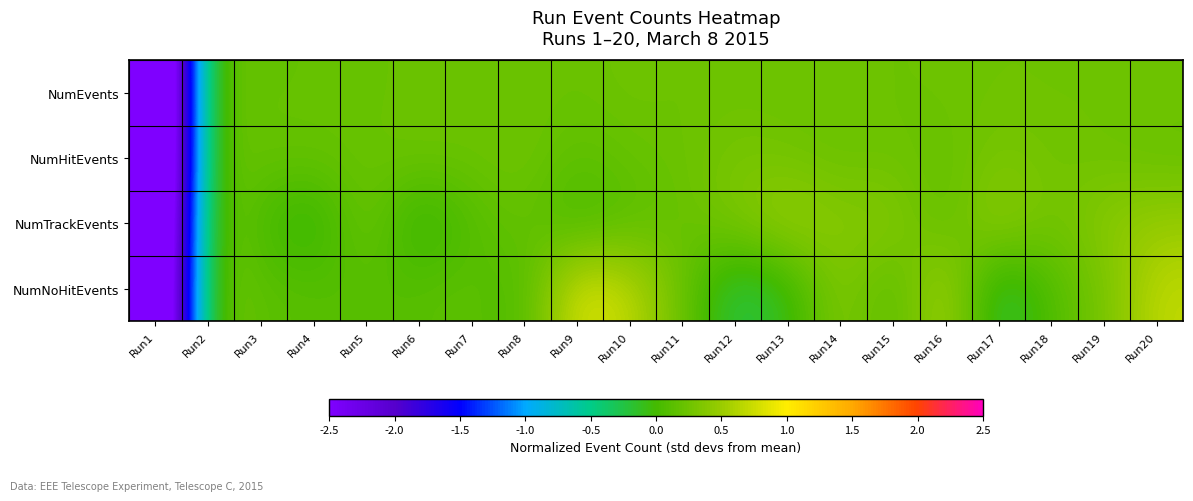

Reading right to left, transcribe all the data shown in this chart.

NumEvents: Run20=0.3	Run19=0.3	Run18=0.2	Run17=0.3	Run16=0.2	Run15=0.2	Run14=0.2	Run13=0.2	Run12=0.2	Run11=0.2	Run10=0.3	Run9=0.2	Run8=0.2	Run7=0.2	Run6=0.2	Run5=0.2	Run4=0.2	Run3=0.2	Run2=0.2	Run1=-4.4
NumHitEvents: Run20=0.2	Run19=0.2	Run18=0.3	Run17=0.3	Run16=0.2	Run15=0.2	Run14=0.2	Run13=0.3	Run12=0.3	Run11=0.2	Run10=0.2	Run9=0.1	Run8=0.3	Run7=0.2	Run6=0.2	Run5=0.2	Run4=0.2	Run3=0.2	Run2=0.2	Run1=-4.4
NumTrackEvents: Run20=0.5	Run19=0.4	Run18=0.2	Run17=0.5	Run16=0.1	Run15=0.4	Run14=0.4	Run13=0.5	Run12=0.3	Run11=0.2	Run10=0.1	Run9=-0.0	Run8=0.2	Run7=0.1	Run6=-0.2	Run5=0.3	Run4=-0.2	Run3=0.0	Run2=0.3	Run1=-4.3
NumNoHitEvents: Run20=0.7	Run19=0.3	Run18=0.1	Run17=-0.3	Run16=0.6	Run15=0.1	Run14=0.4	Run13=-0.1	Run12=-0.3	Run11=0.2	Run10=0.7	Run9=0.8	Run8=0.0	Run7=0.2	Run6=0.1	Run5=0.1	Run4=0.1	Run3=0.1	Run2=0.3	Run1=-4.2